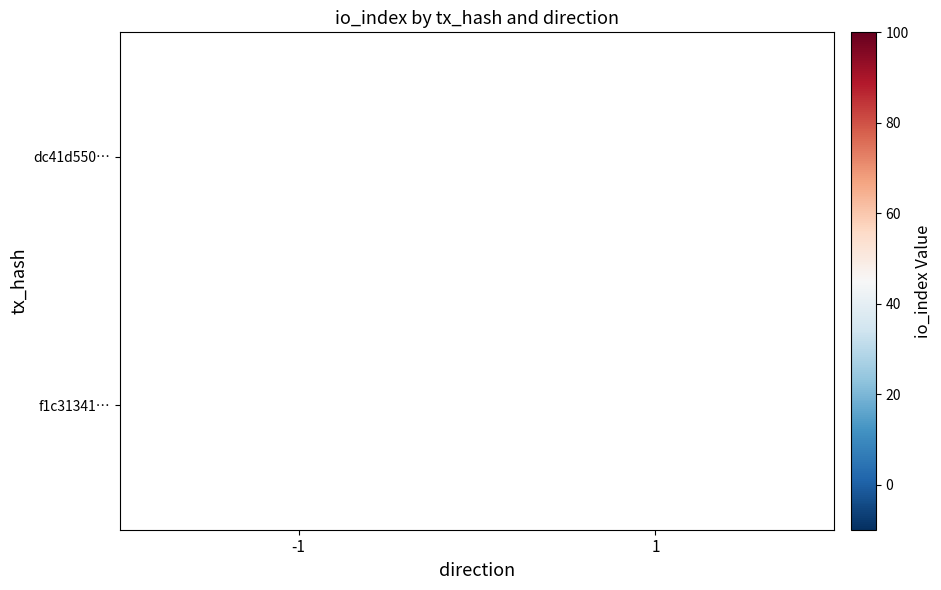

The value of f1c31341… at 1 is 93. True or false?

True